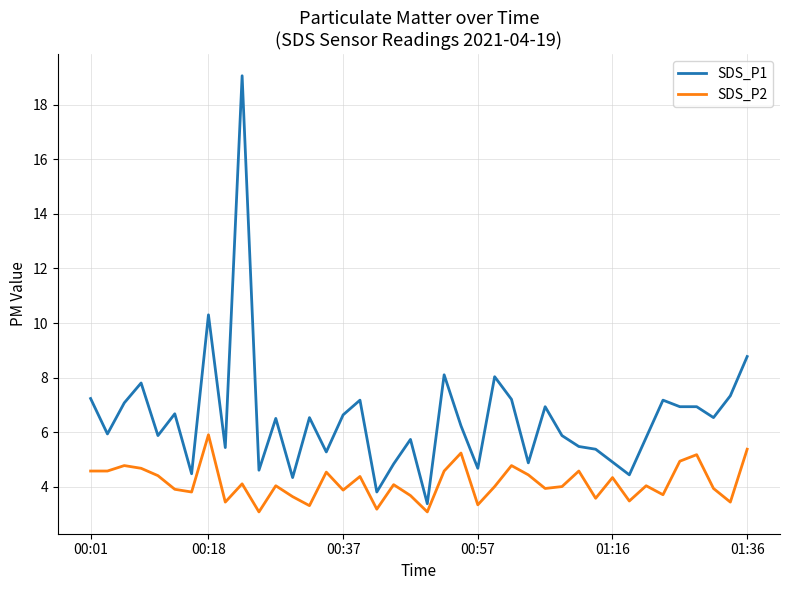

What is the lowest value of the SDS_P1 series?

3.4